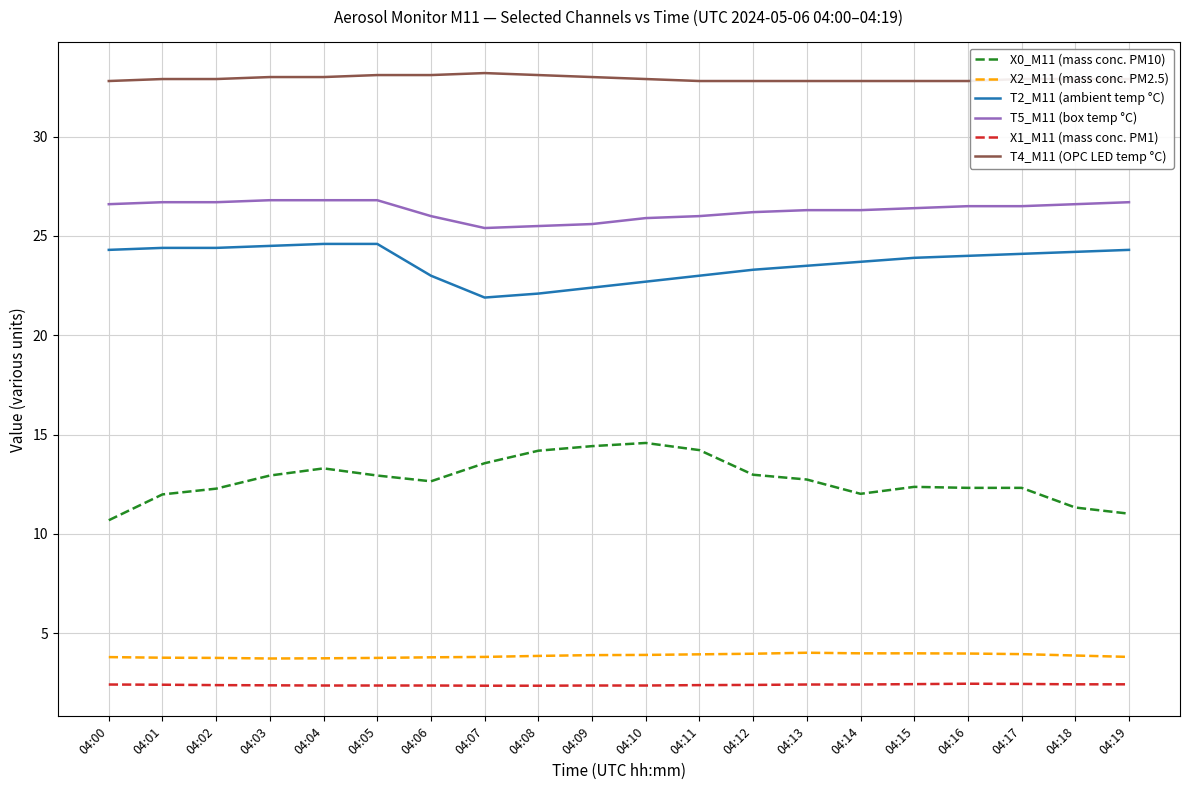

What is the minimum value for X0_M11 (mass conc. PM10)?

10.7